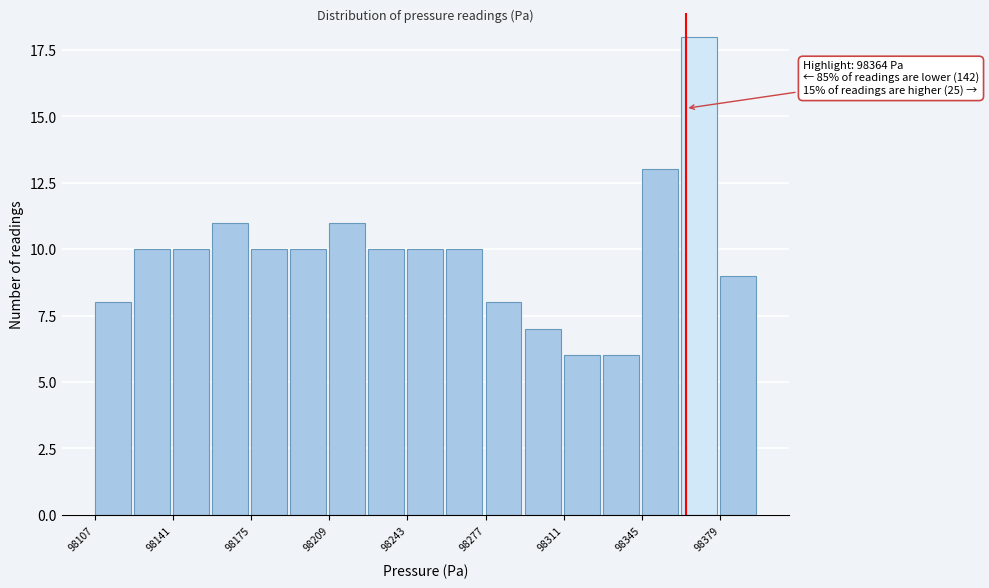

Read against the x-axis, roughly where is the centre of the tallest bar?

98370